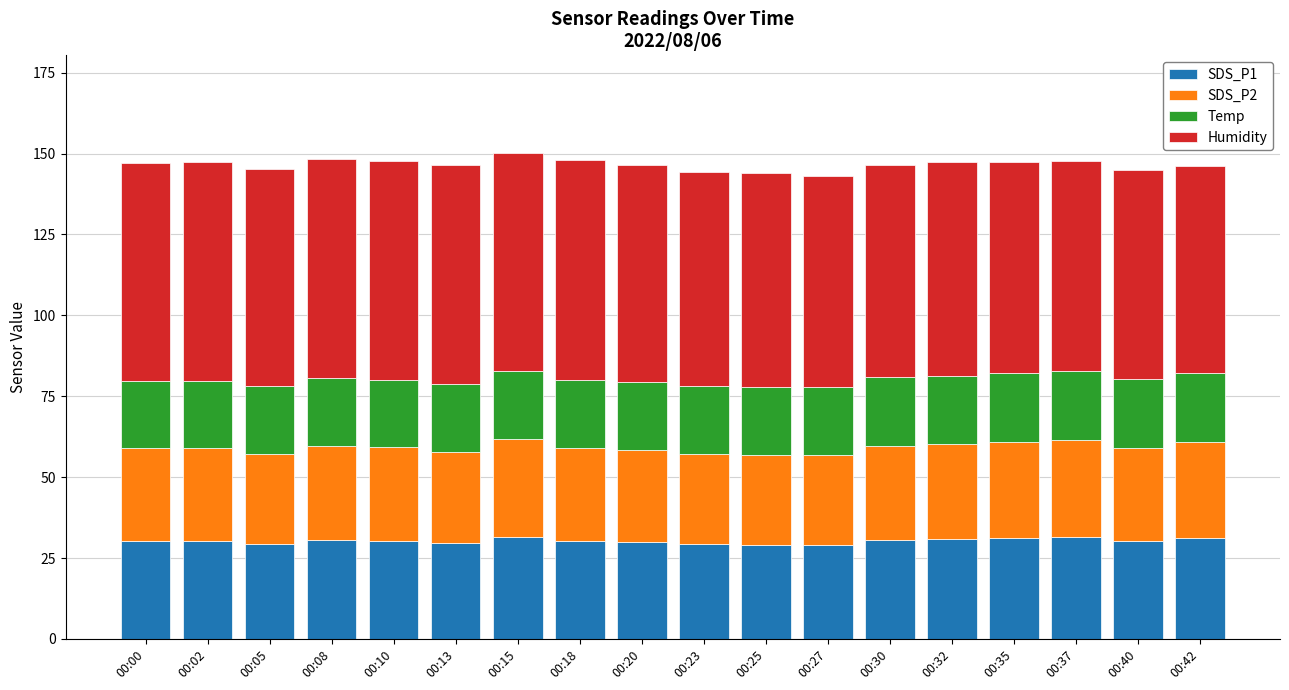

What is the lowest value of the SDS_P1 series?

29.0